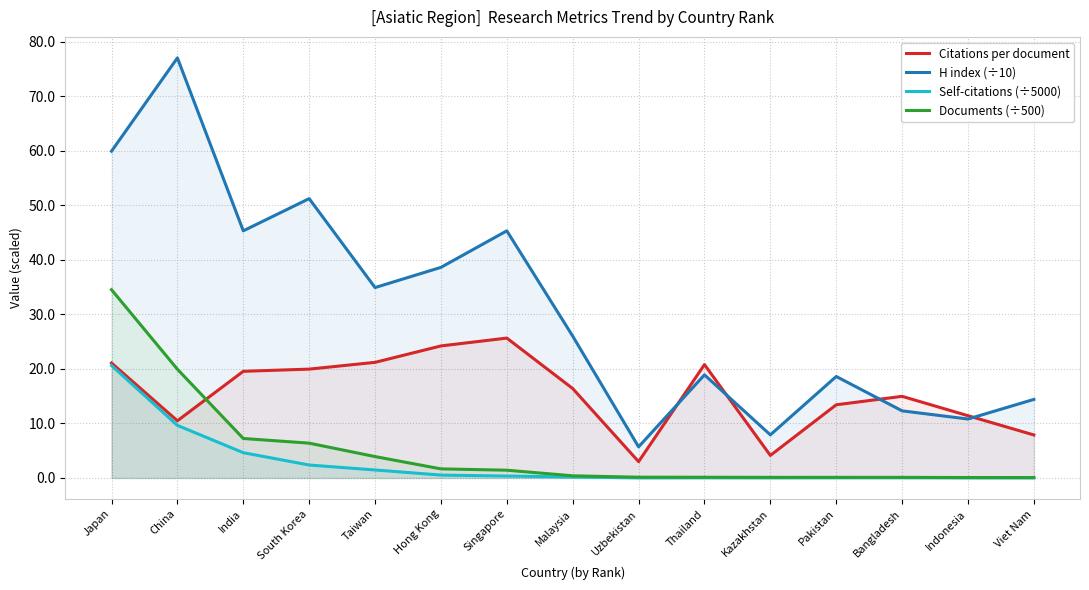

What is the spread (max minus min) of values at China?

67.4